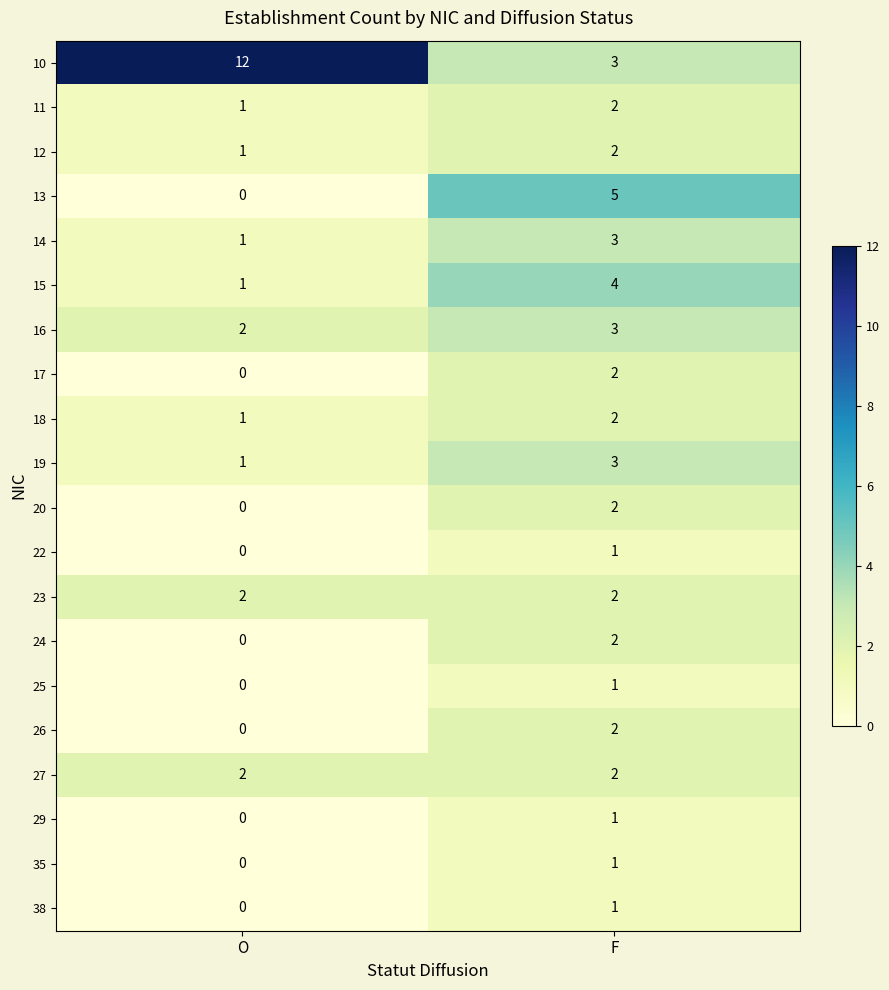

The value of 11 at F is 3. True or false?

False